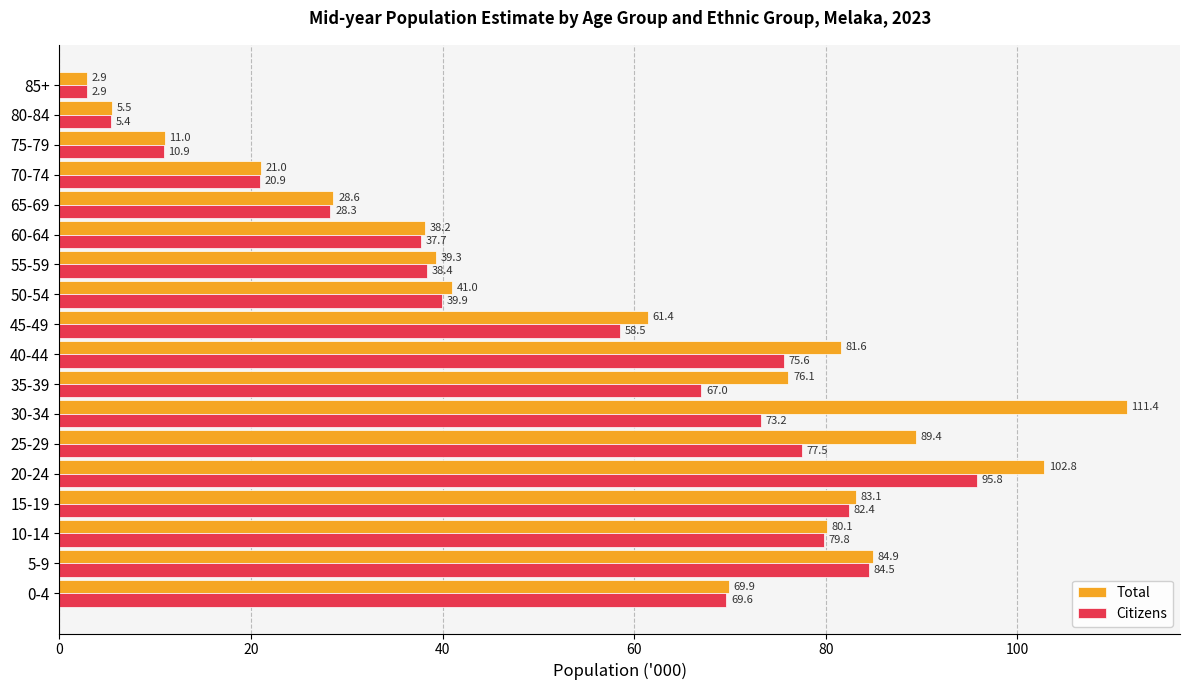

At which label is Total closest to 57?

45-49